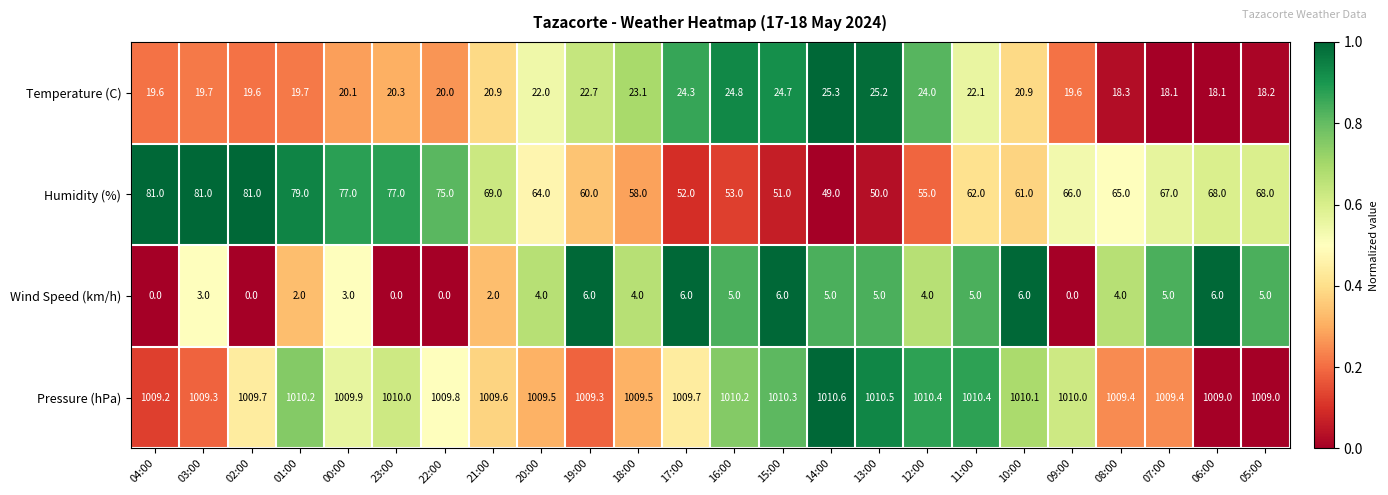

Count the number of data series in this chart.

4